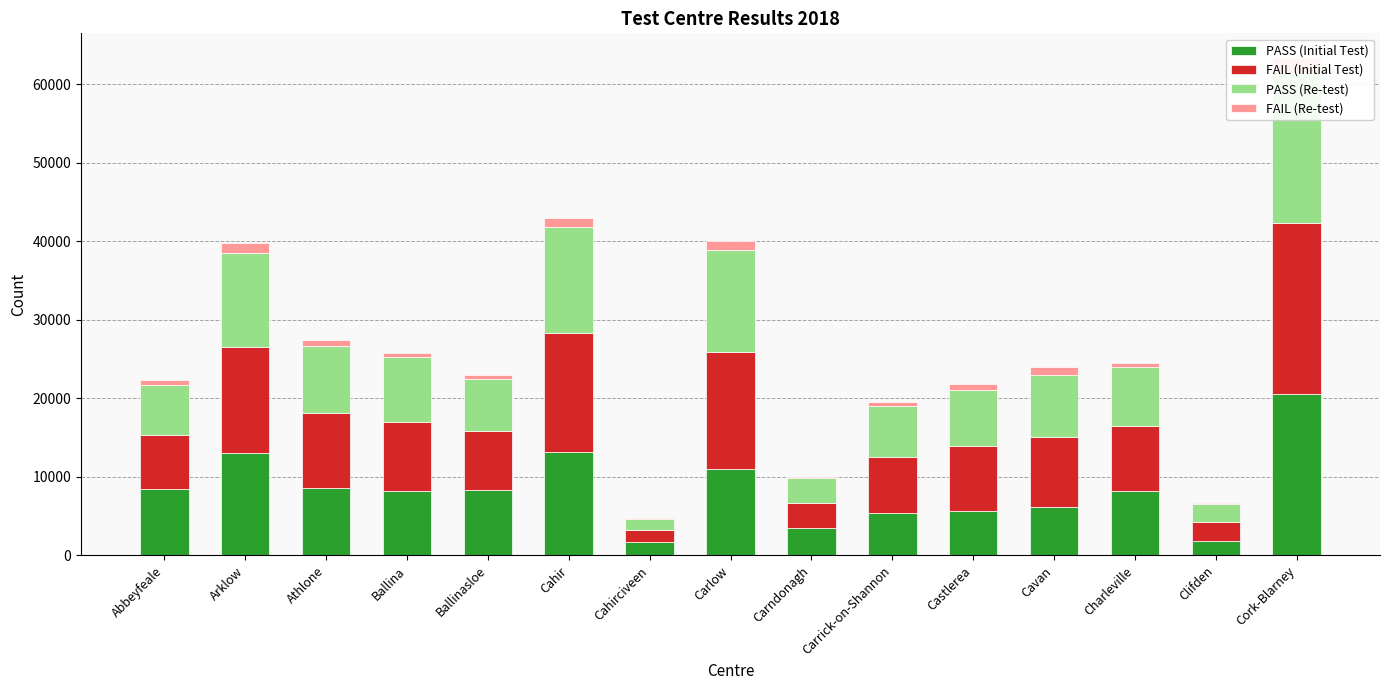

What is the difference between the highest and lowest values at Cahir?

14108